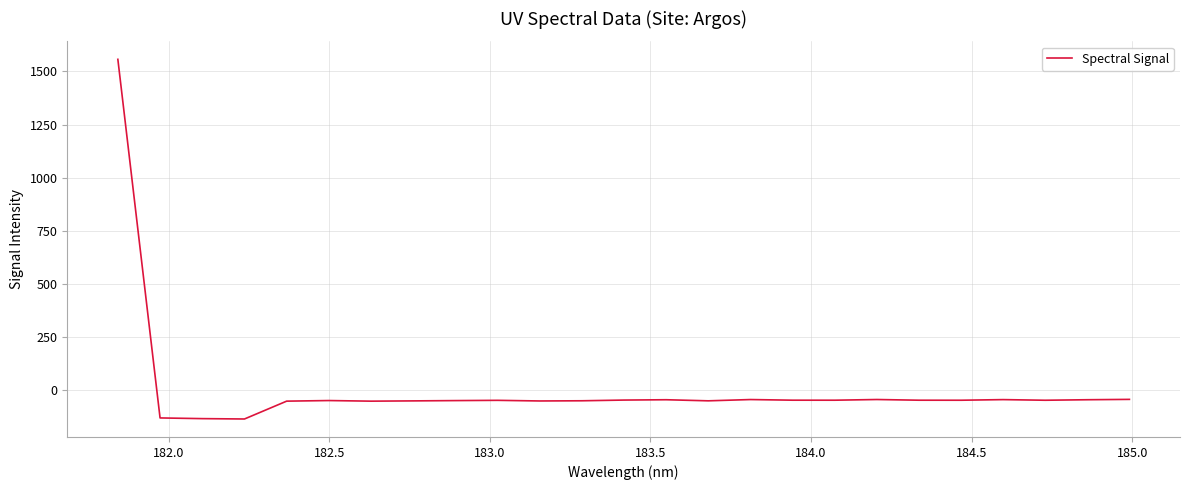

What is the difference between the maximum and minimum values?

1693.6